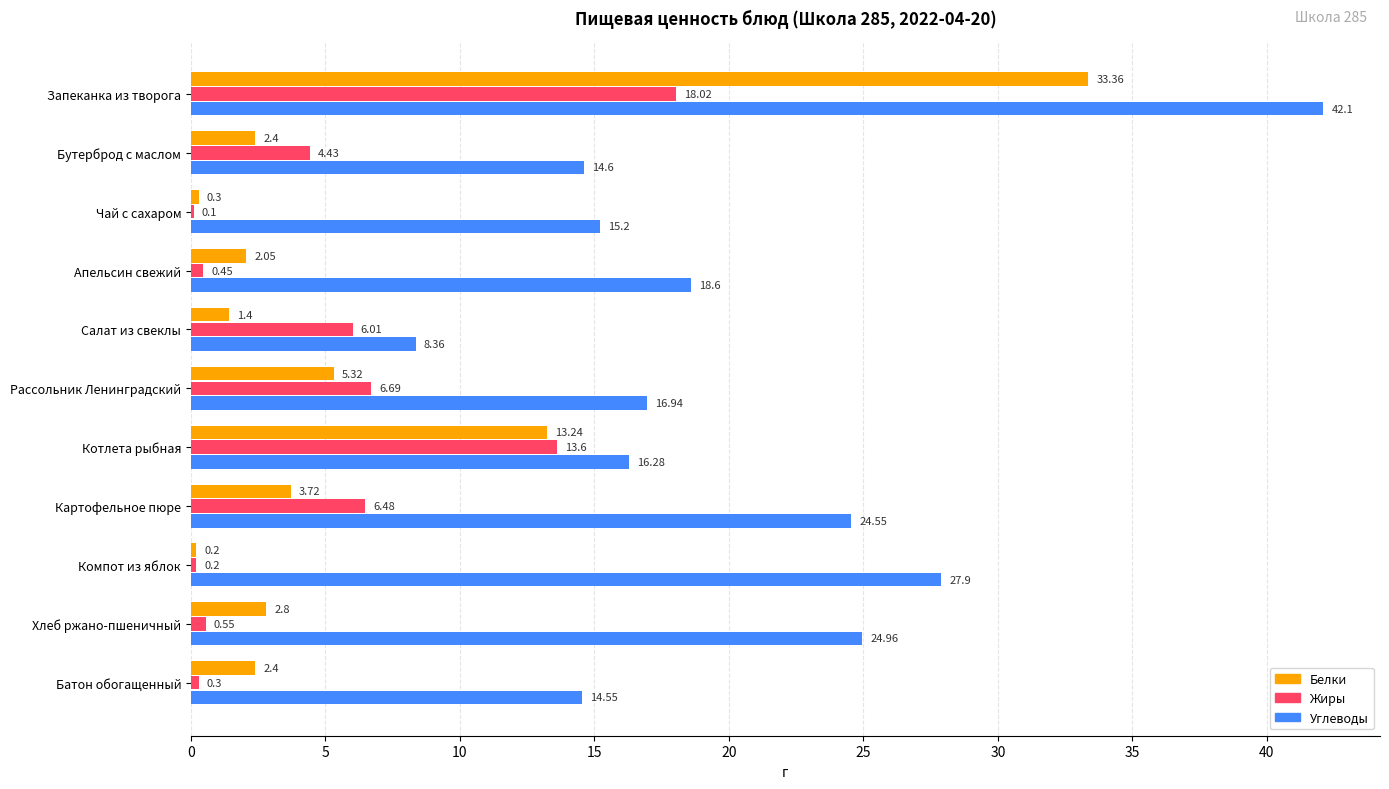

Which series changed the most between Запеканка из творога and Котлета рыбная?

Углеводы